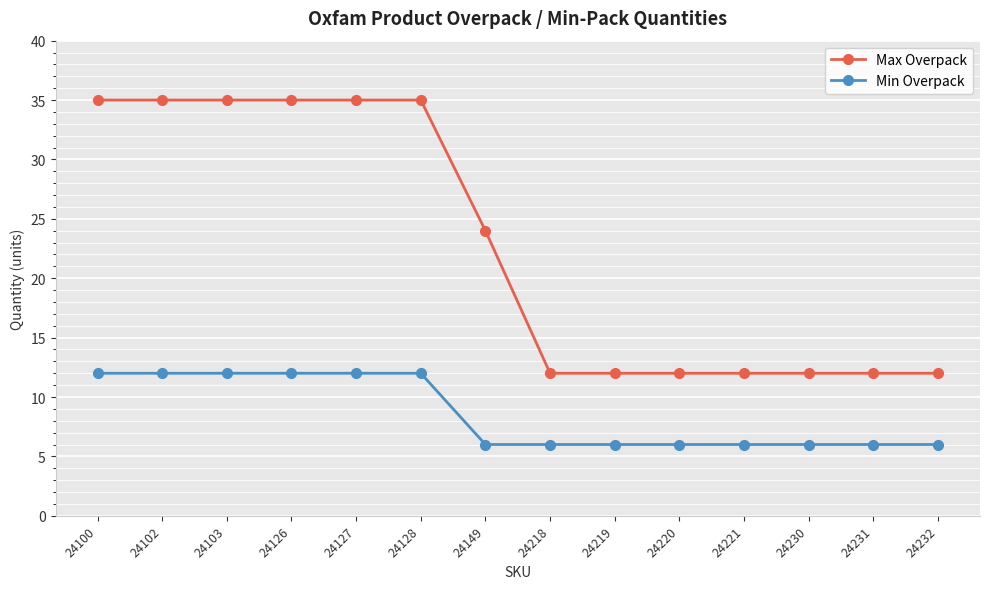

True or false: Max Overpack and Min Overpack cross at least once.

False